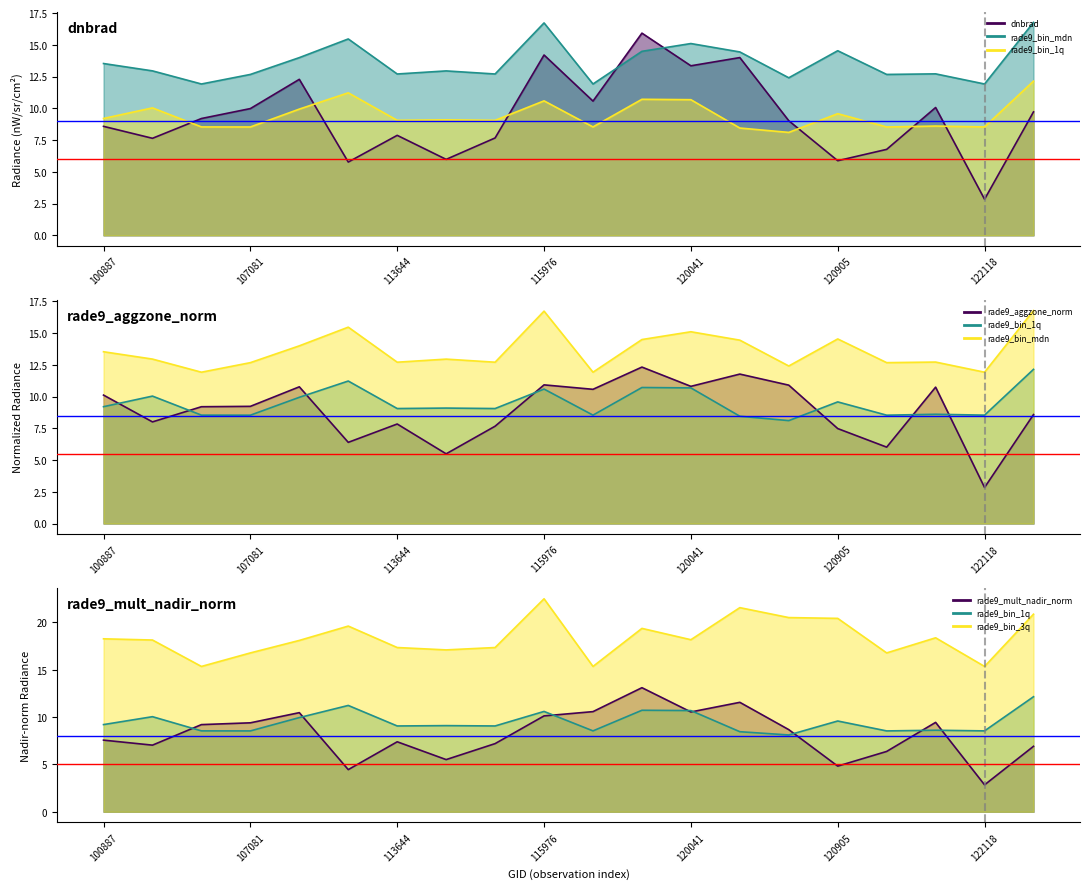

True or false: rade9_mult_nadir_norm and rade9_bin_3q intersect in this chart.

False